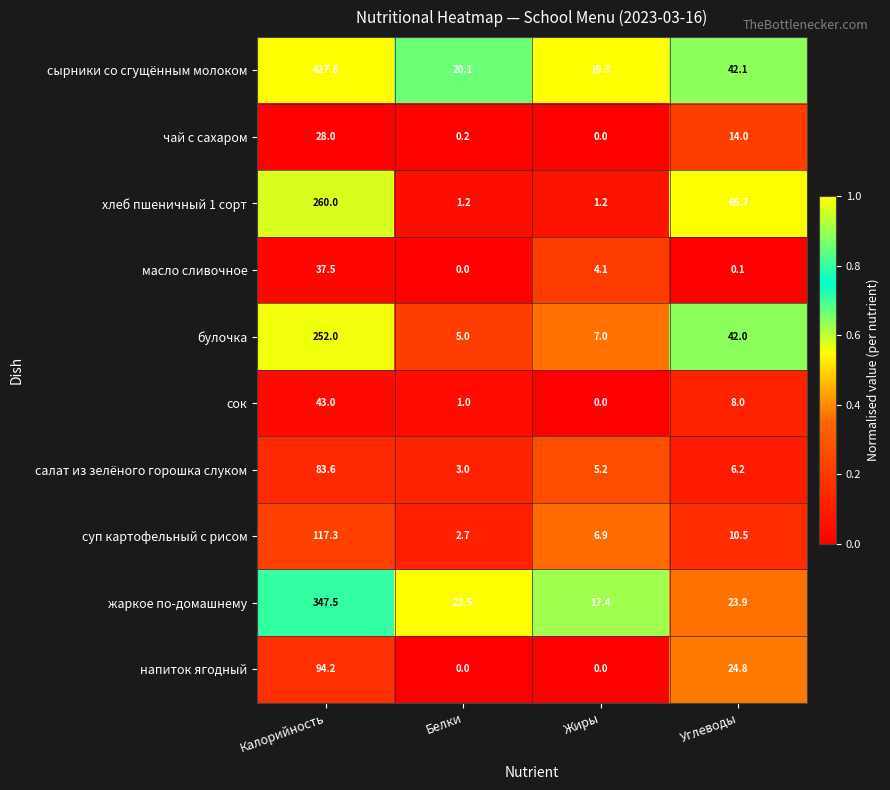

Between Калорийность and Жиры, which series saw the biggest shift?

сырники со сгущённым молоком